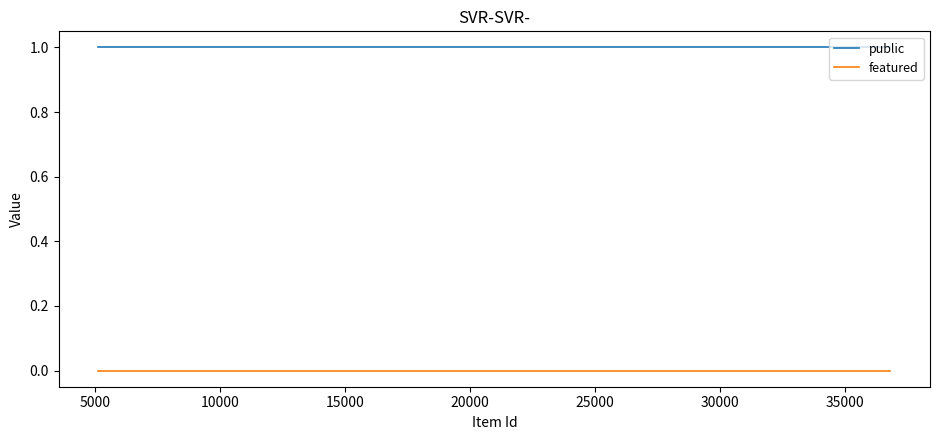

Which series has the largest range (max minus min)?

public